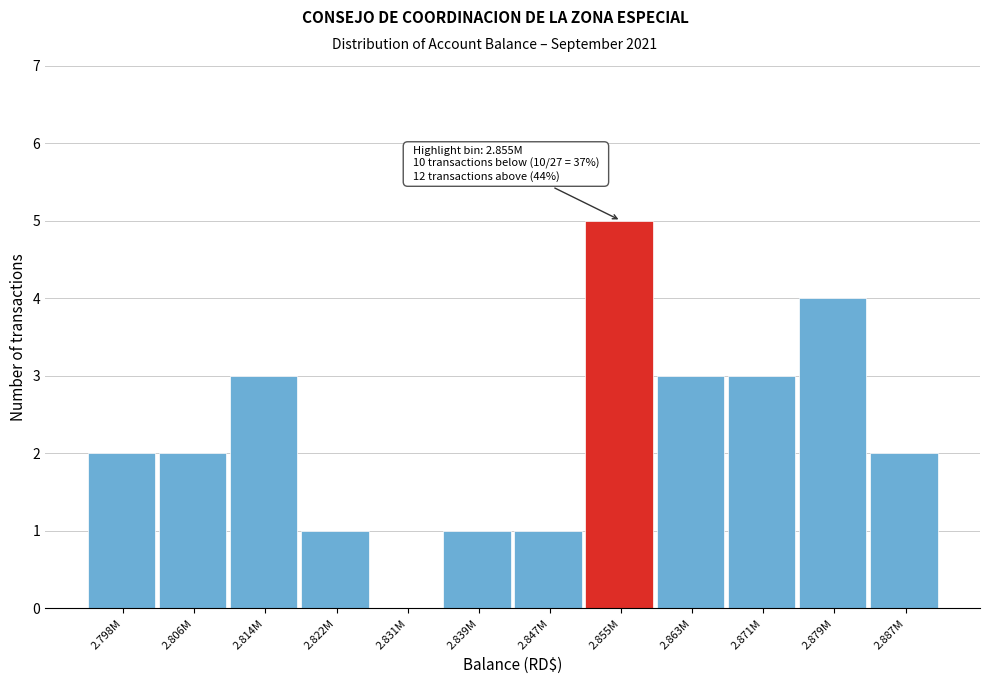

Reading left to right, what are all the values shown in this chart?

2.798M=2	2.806M=2	2.814M=3	2.822M=1	2.831M=0	2.839M=1	2.847M=1	2.855M=5	2.863M=3	2.871M=3	2.879M=4	2.887M=2